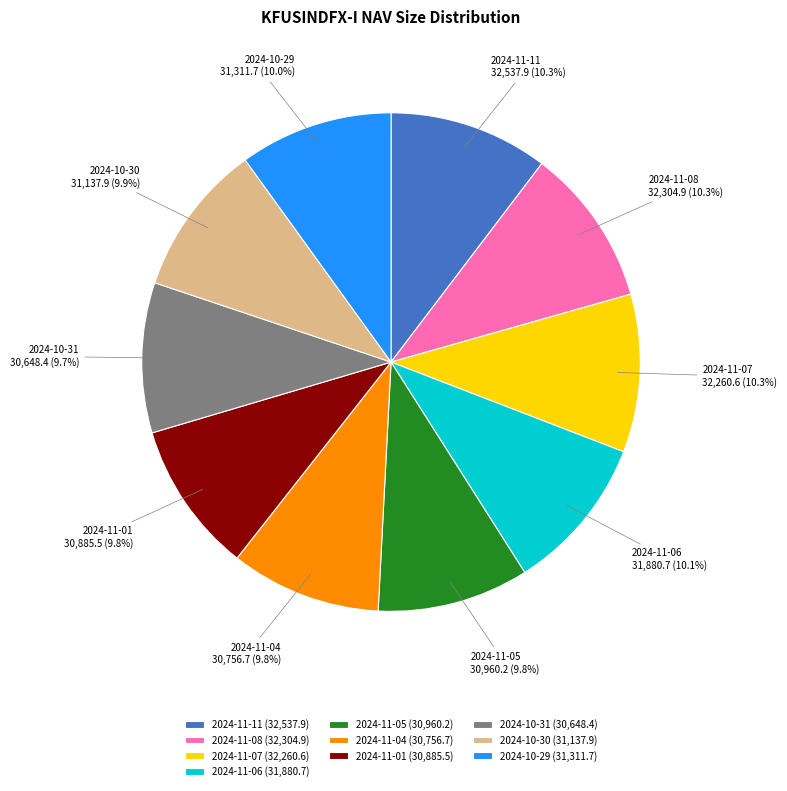

What is the ratio of the value at 2024-11-08 to the value at 2024-10-30?

1.0